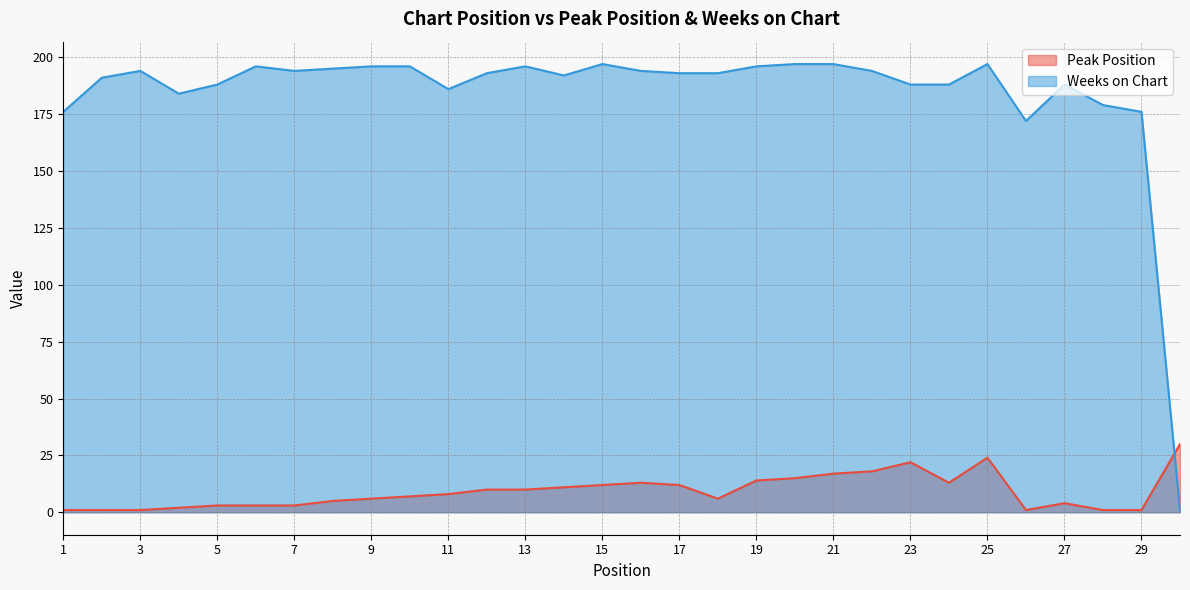

Which series has the widest spread of values?

Weeks on Chart